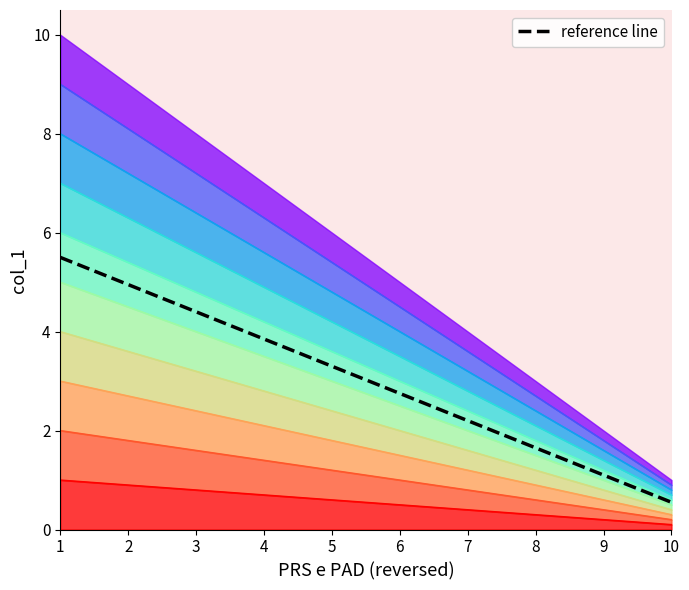

Approximately how many times larger is the value at 1 compared to 3?

1.2